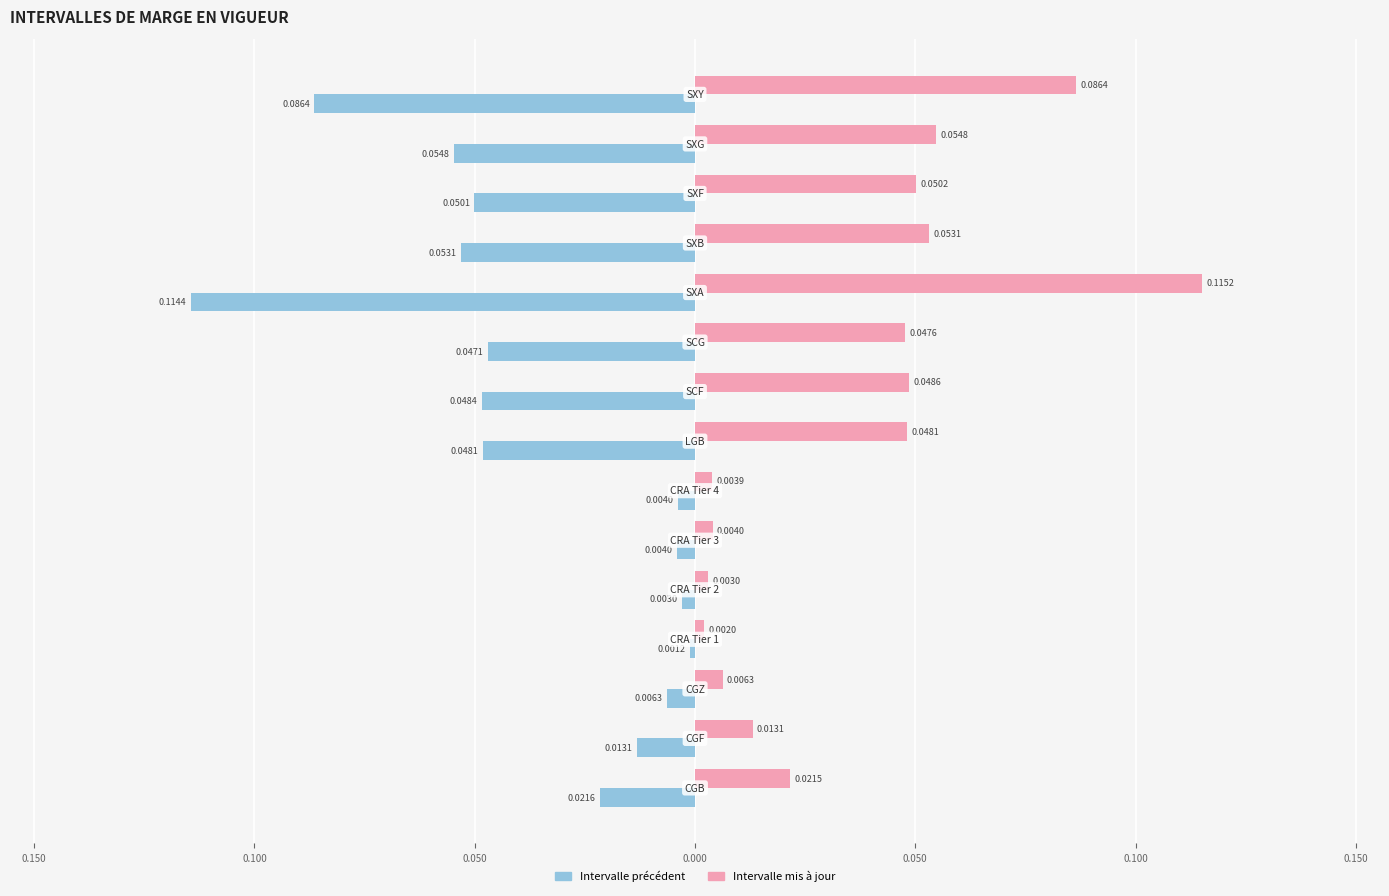

Are the bars grouped side by side (vs. stacked)?

Yes